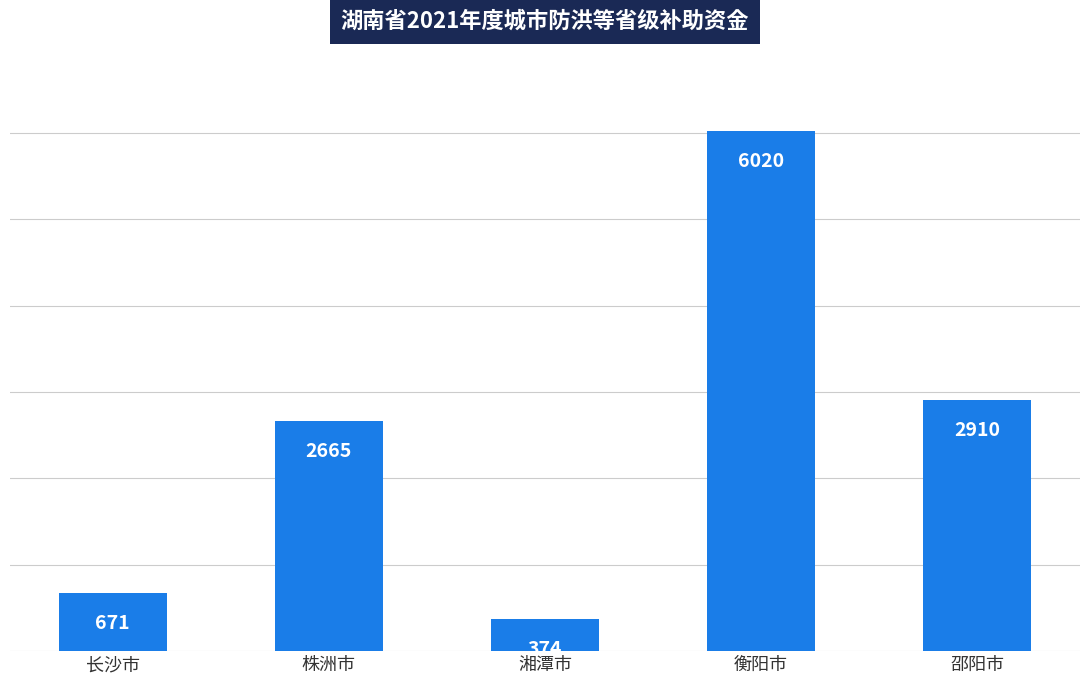

How many values are below 2665?

2